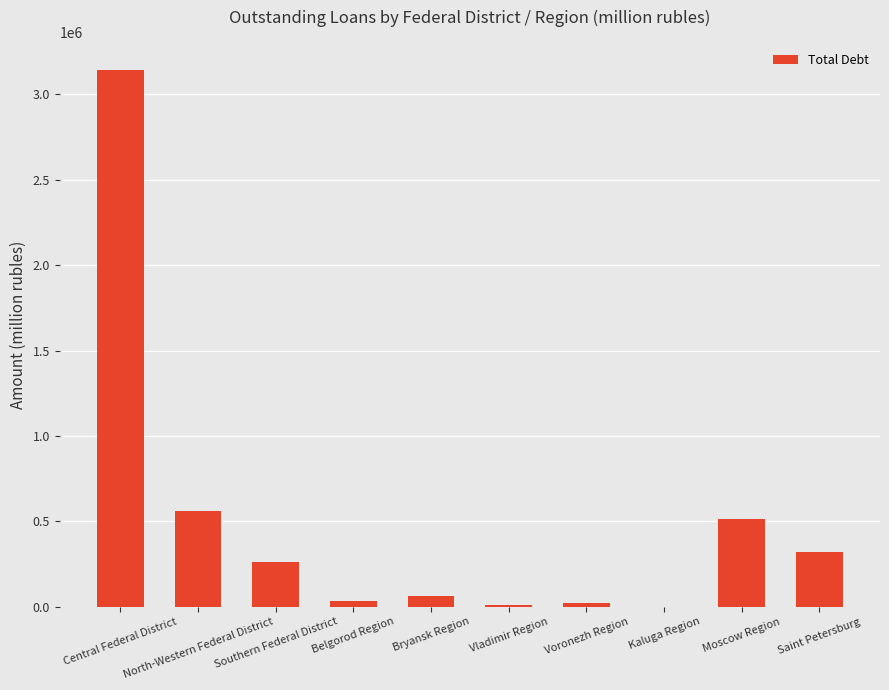

What is the sum of all values?

4933438